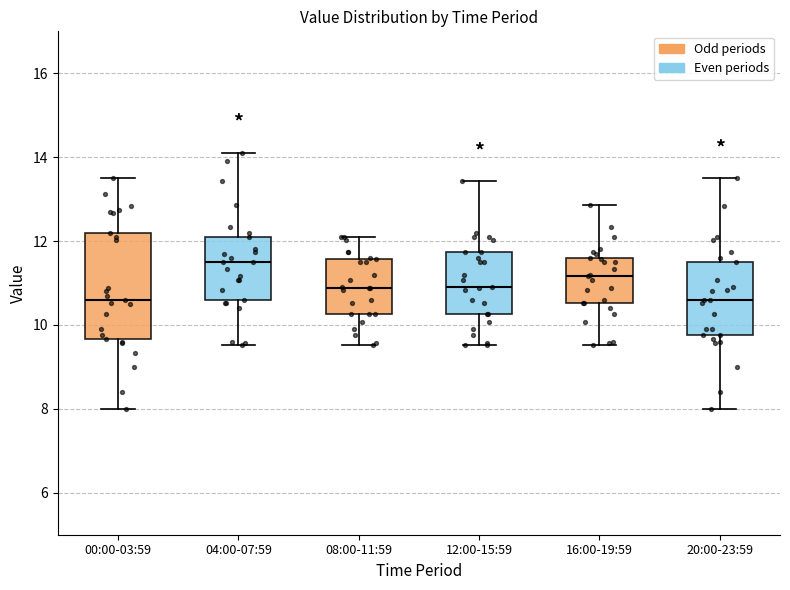

Which box has the highest median line?

04:00-07:59